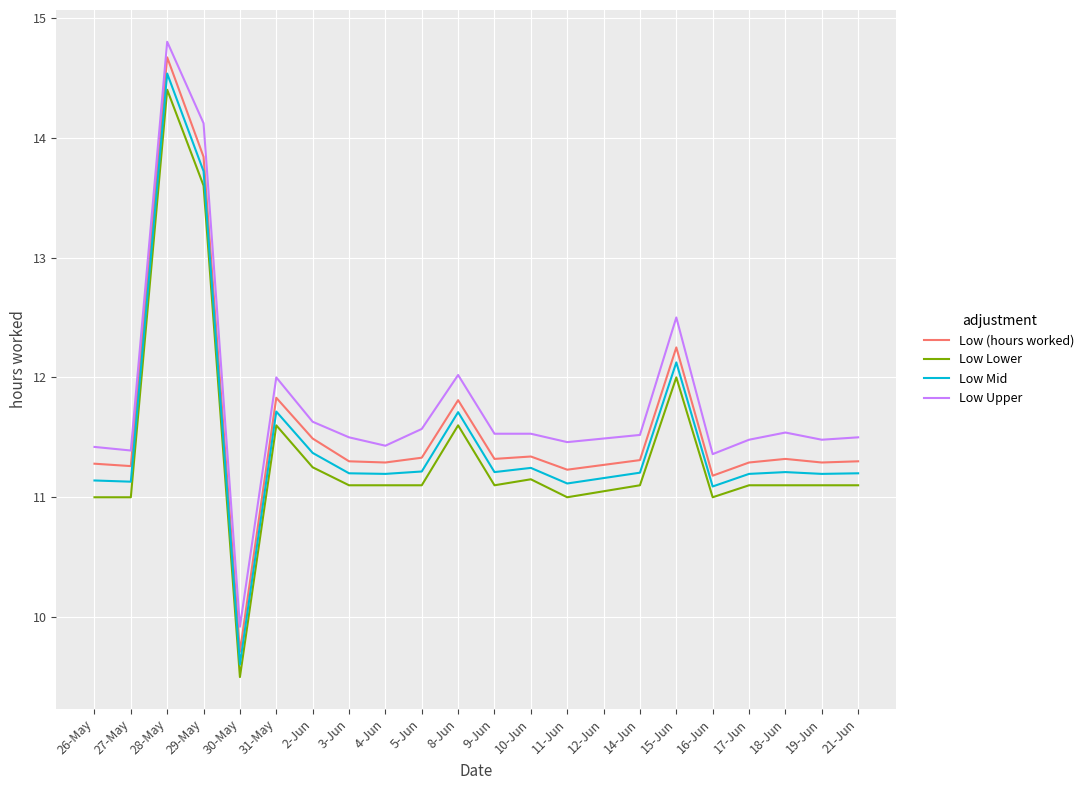

What is the spread (max minus min) of values at 17-Jun?

0.4